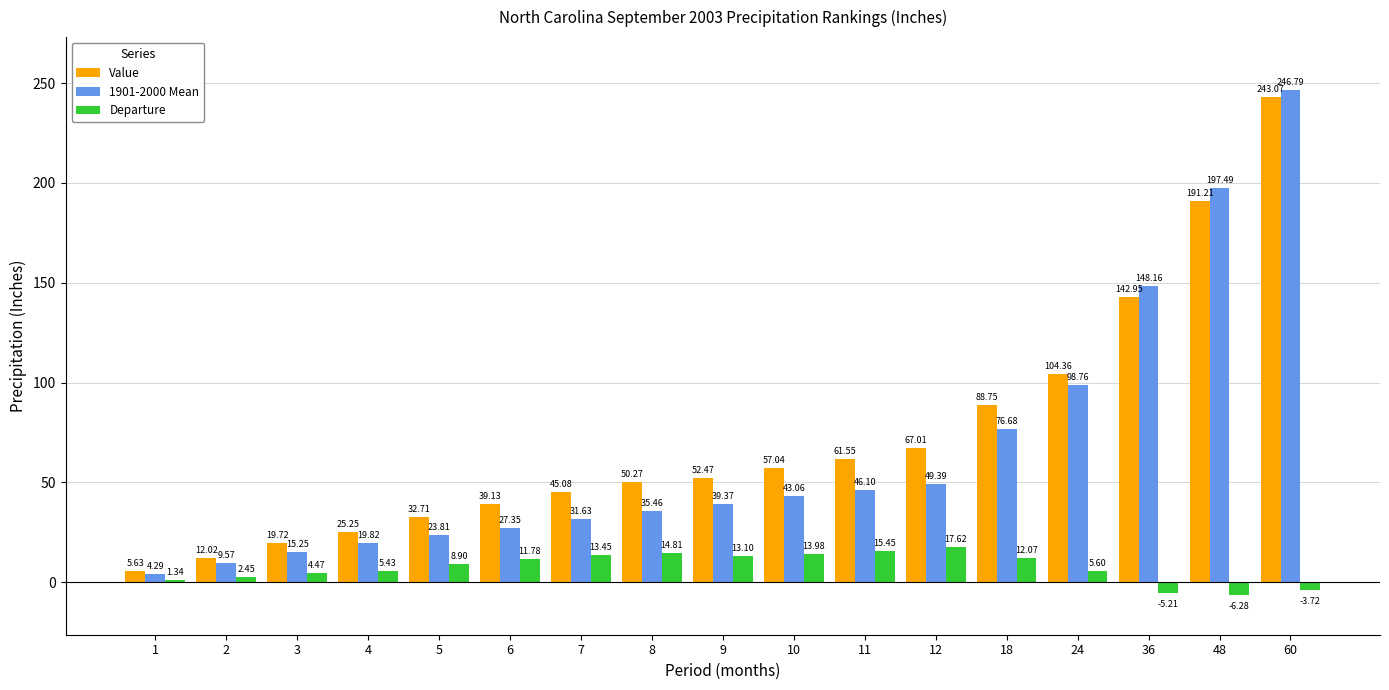

Rank the series by their maximum value, from lowest to highest.

Departure, Value, 1901-2000 Mean